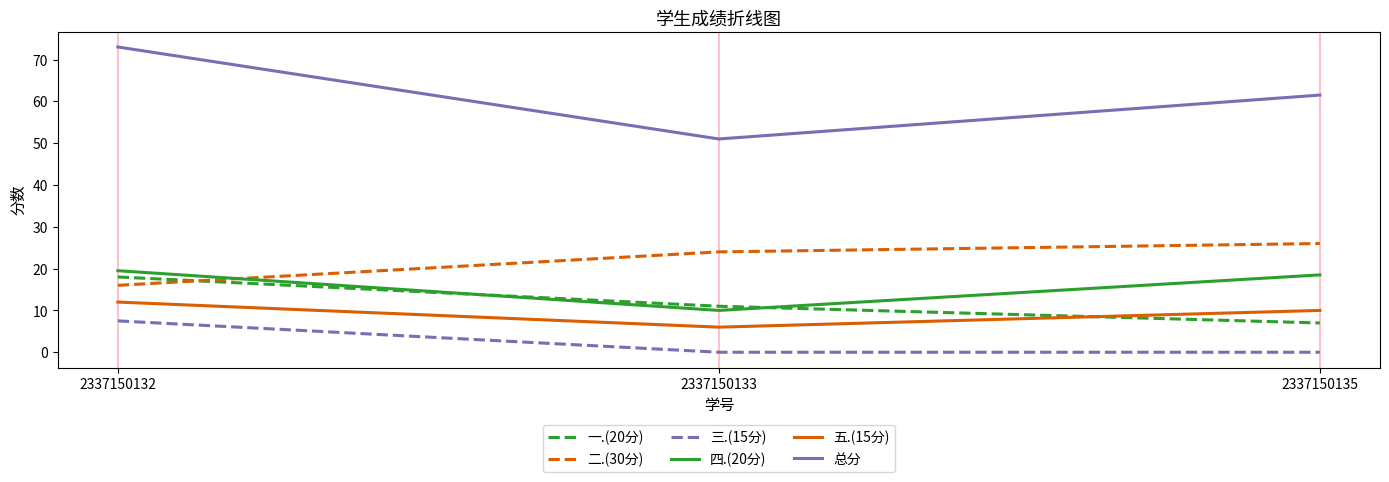

Reading right to left, transcribe all the data shown in this chart.

一.(20分): 2337150135=7.0	2337150133=11.0	2337150132=18.0
二.(30分): 2337150135=26.0	2337150133=24.0	2337150132=16.0
三.(15分): 2337150135=0.0	2337150133=0.0	2337150132=7.5
四.(20分): 2337150135=18.5	2337150133=10.0	2337150132=19.5
五.(15分): 2337150135=10.0	2337150133=6.0	2337150132=12.0
总分: 2337150135=61.5	2337150133=51.0	2337150132=73.0